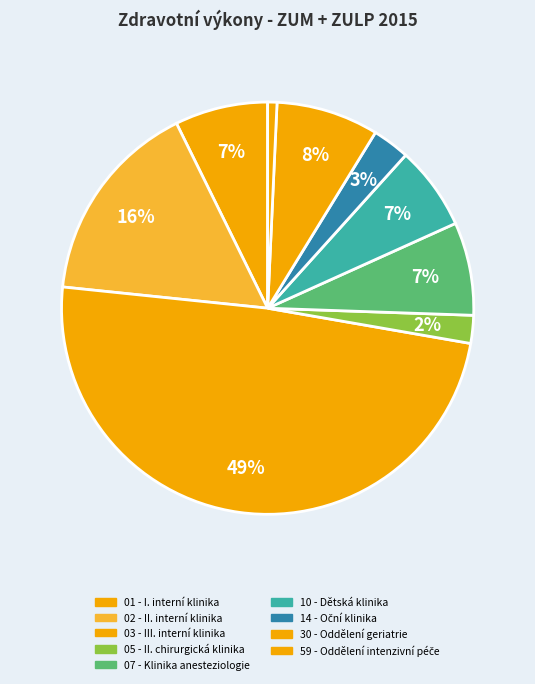

Rank the categories by value from highest to lowest.

03 - III. interní klinika, 02 - II. interní klinika, 30 - Oddělení geriatrie, 07 - Klinika anesteziologie, 01 - I. interní klinika, 10 - Dětská klinika, 14 - Oční klinika, 05 - II. chirurgická klinika, 59 - Oddělení intenzivní péče